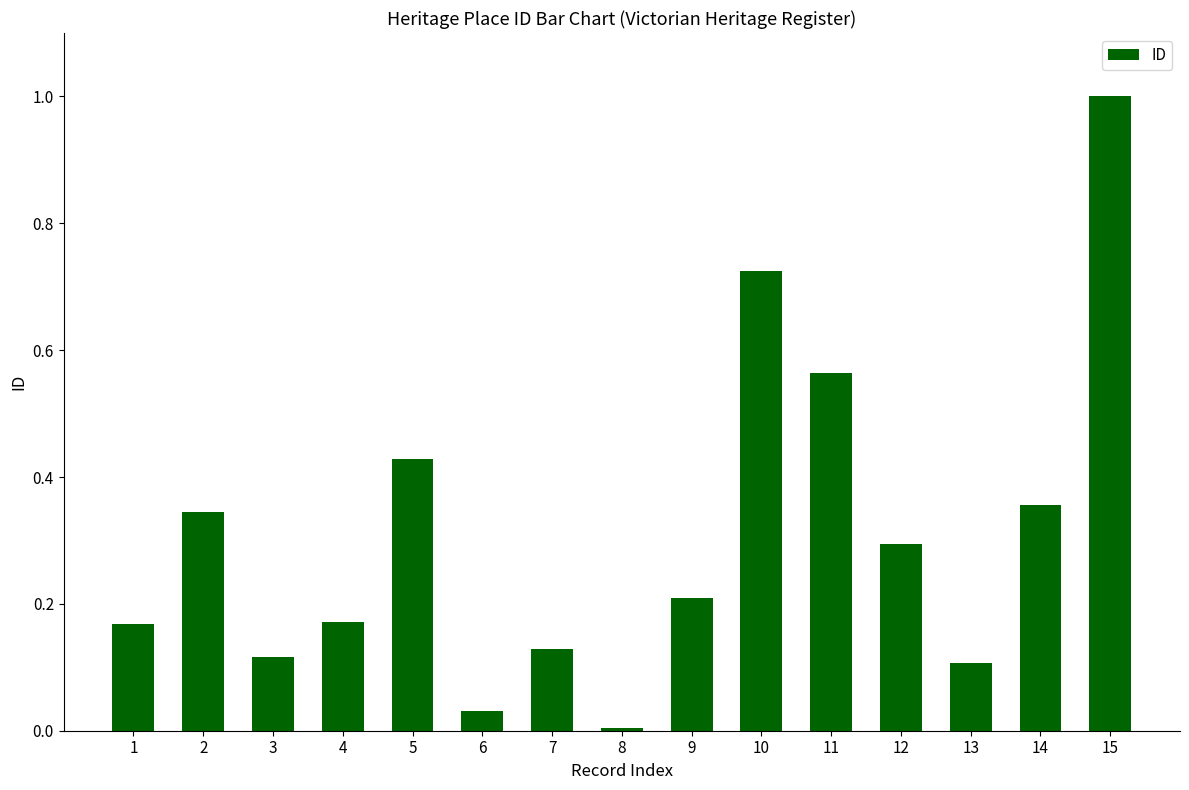

The value at 9 is 0.1. True or false?

False